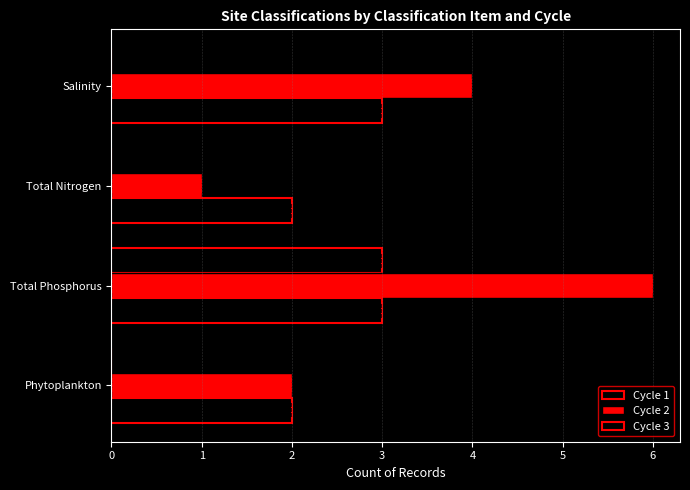

What is the value of the Cycle 3 bar at the 3rd from the left?

2